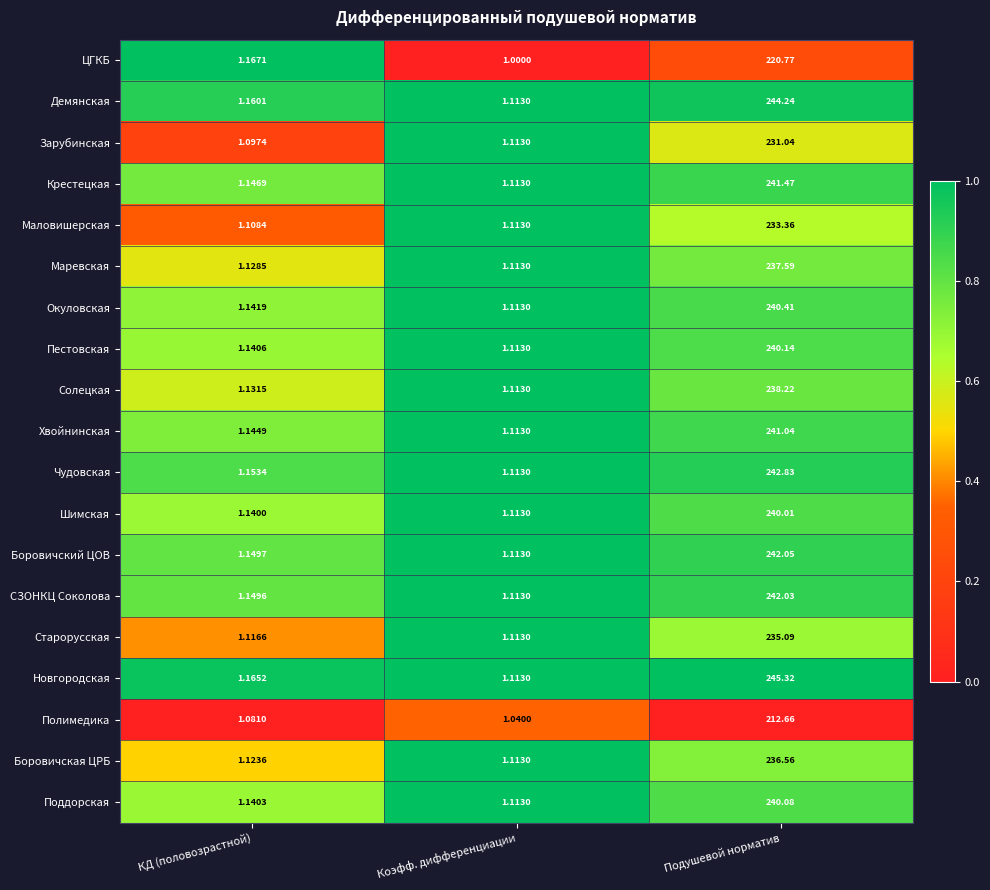

At which label is Пестовская closest to 120?

КД (половозрастной)